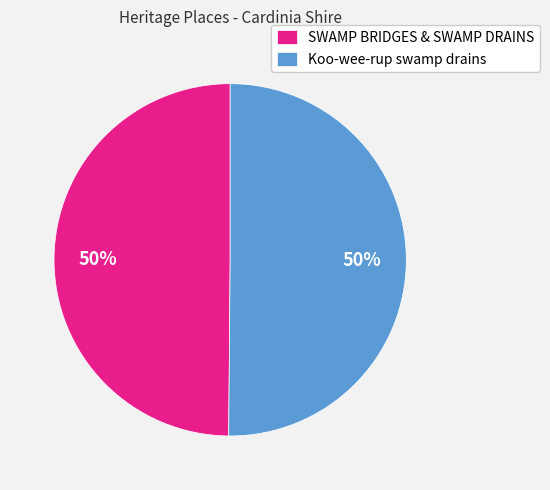

What percentage is the SWAMP BRIDGES & SWAMP DRAINS slice, to the nearest percent?

50%